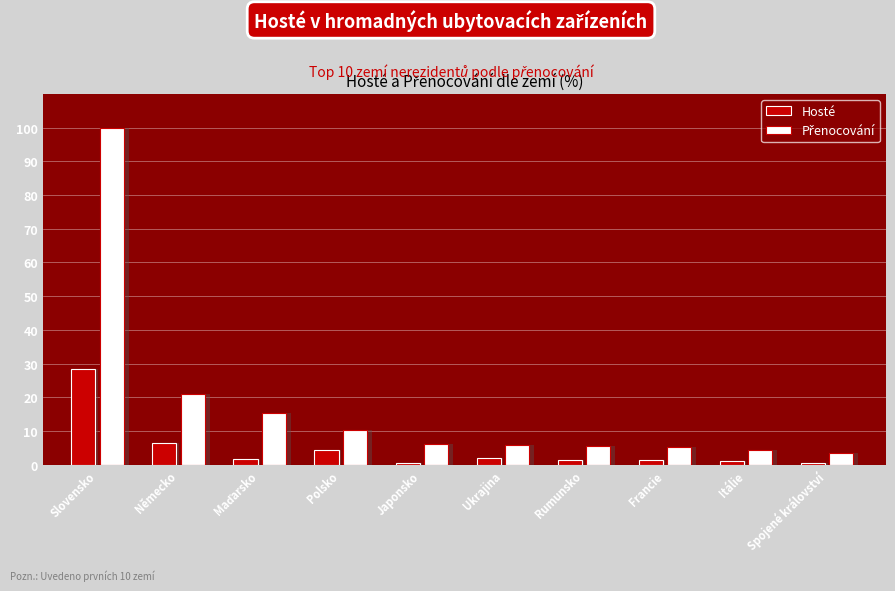

Where does the Hosté series first go above 1?

Slovensko